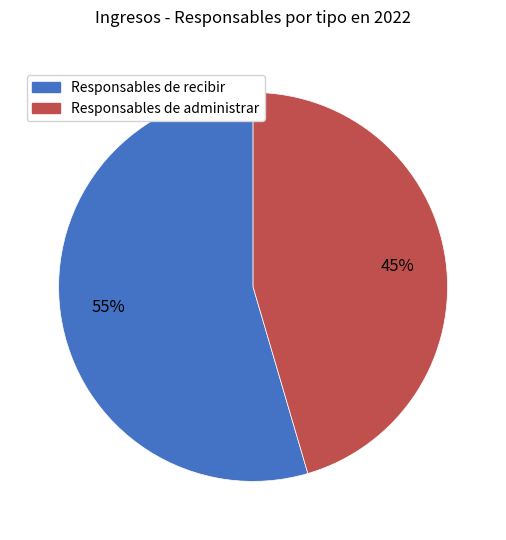

What is the smallest slice in the pie chart?

Responsables de administrar